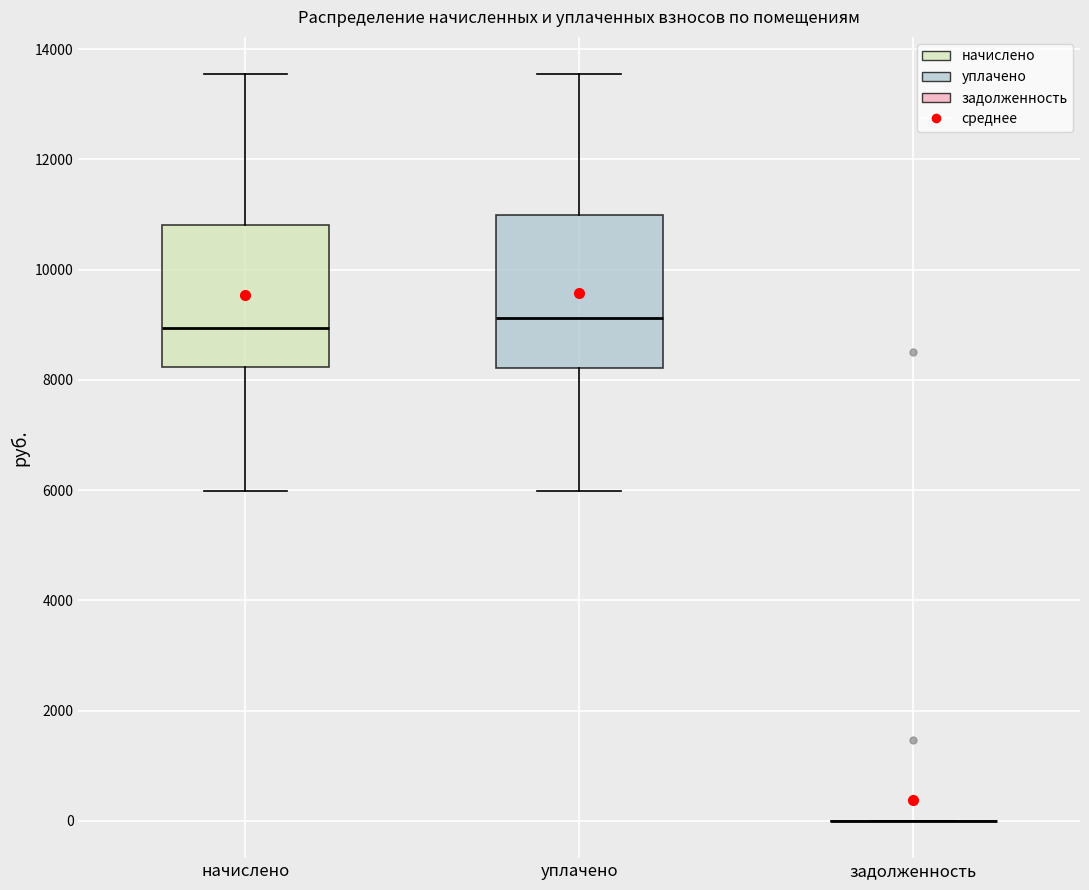

Reading left to right, transcribe this box plot: for each box, give where its median line is, the range the box spans, and where its two whiskers end, as read against the y-axis. The values are not printed on the chart, so give them approximately, as read against the axis.

начислено: median 9000, box 8200 to 10800, whiskers 6000 to 13600
уплачено: median 9200, box 8200 to 11000, whiskers 6000 to 13600
задолженность: box collapsed to a line at 0, whiskers 0 to 0